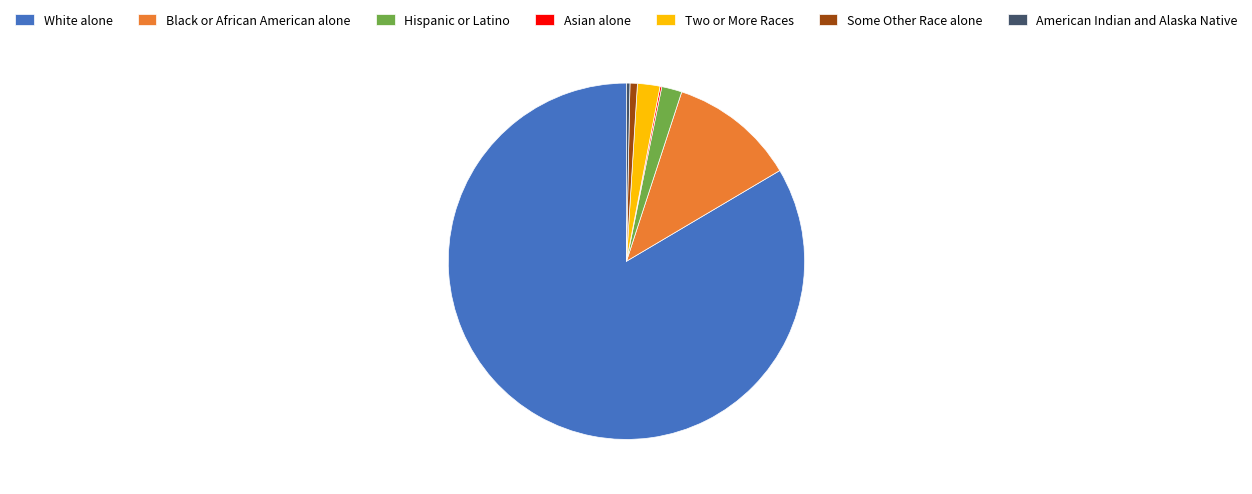

Is there a majority slice in this chart?

Yes